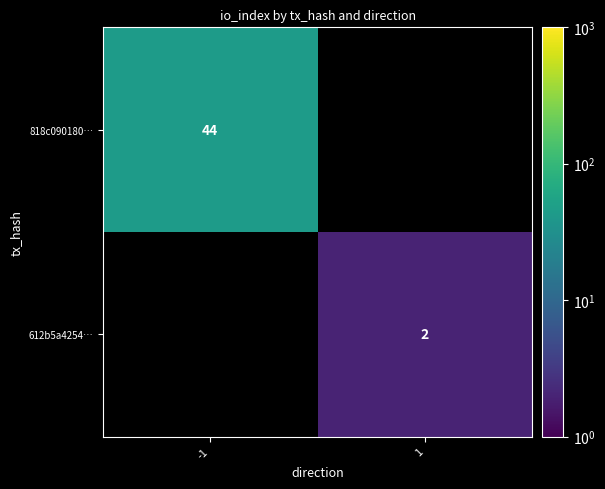

The value of 818c090180… at -1 is 10. True or false?

False